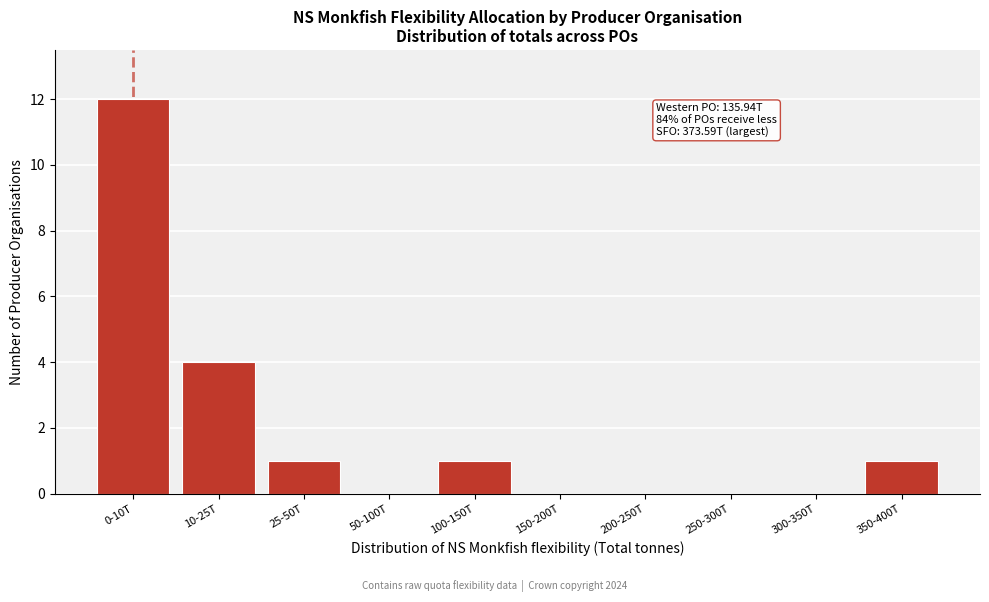

Reading right to left, what are all the values shown in this chart?

350-400T=1	300-350T=0	250-300T=0	200-250T=0	150-200T=0	100-150T=1	50-100T=0	25-50T=1	10-25T=4	0-10T=12